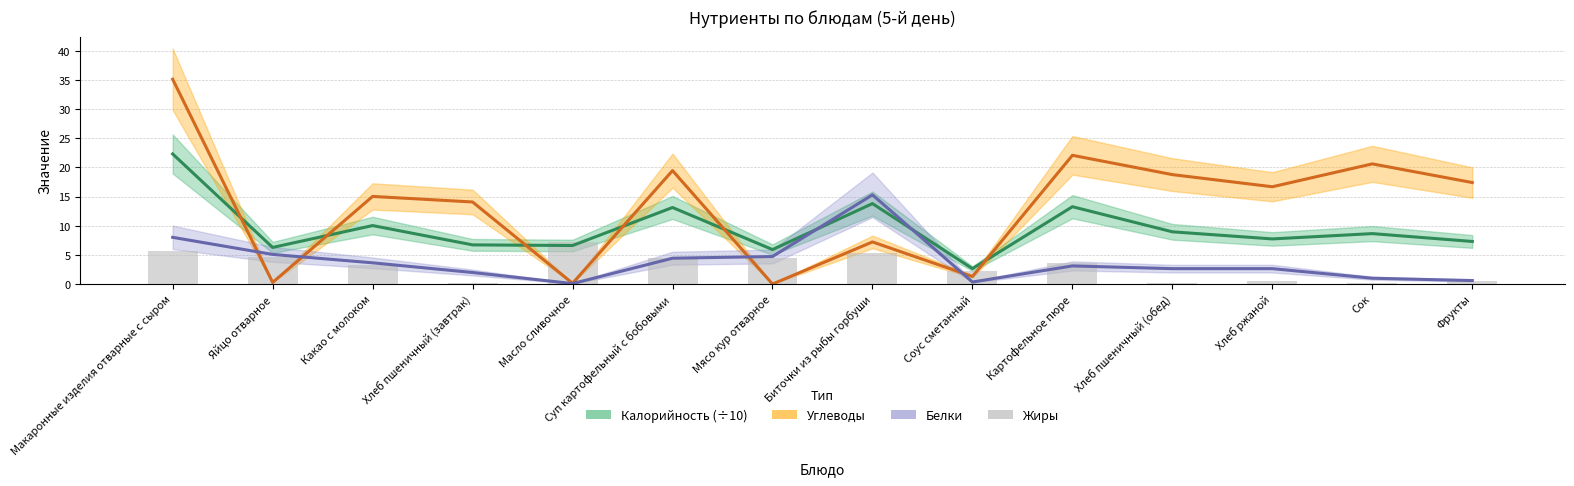

How many values in the Белки series are below 3?

7